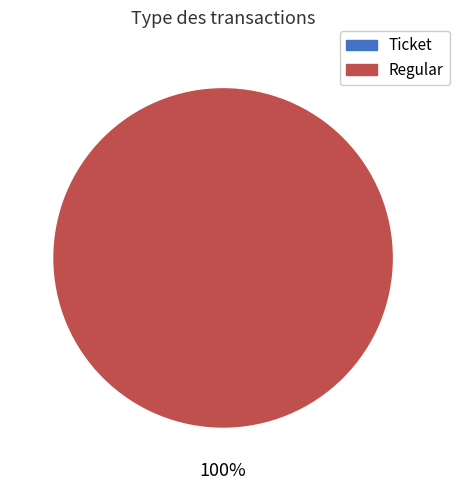

True or false: Ticket accounts for 1% of the total.

False